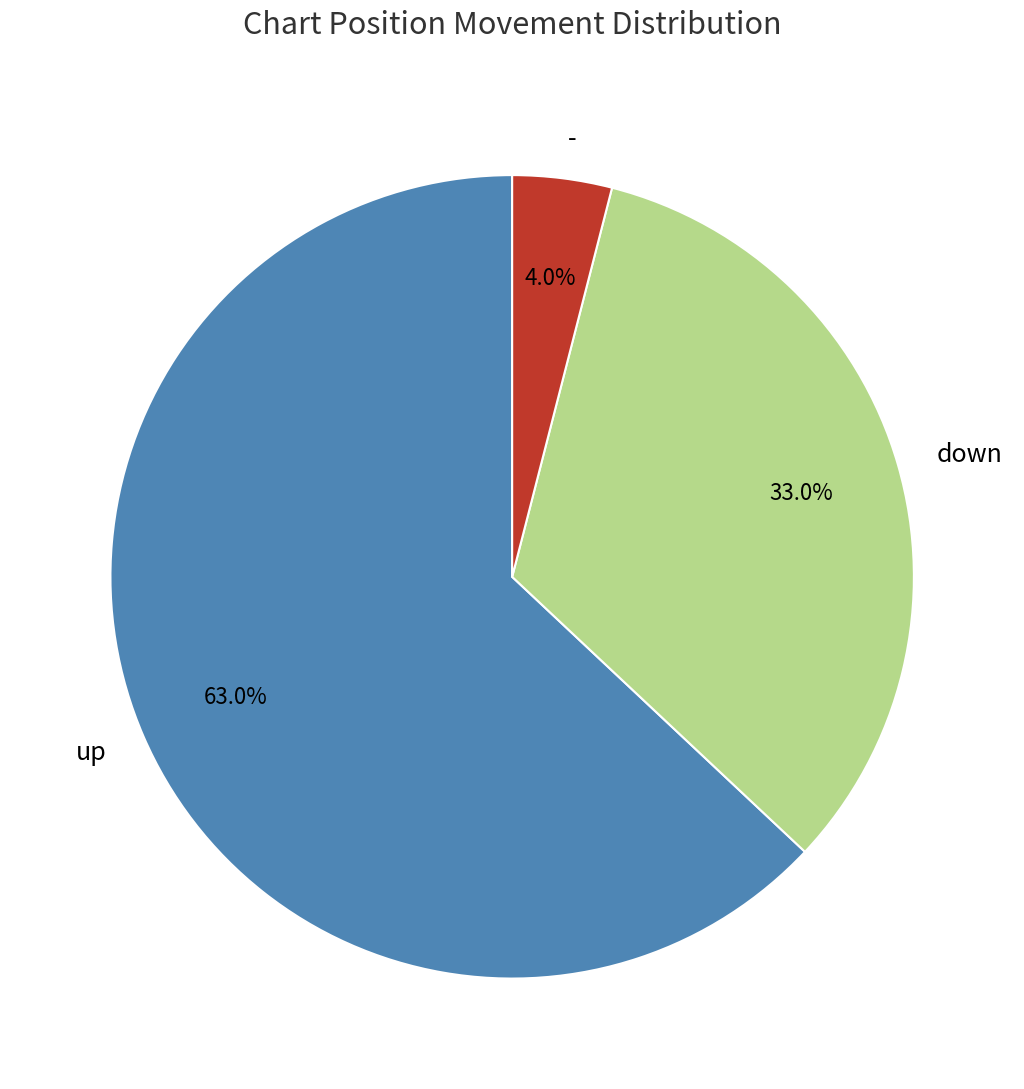

To the nearest percent, what portion does down represent?

33%